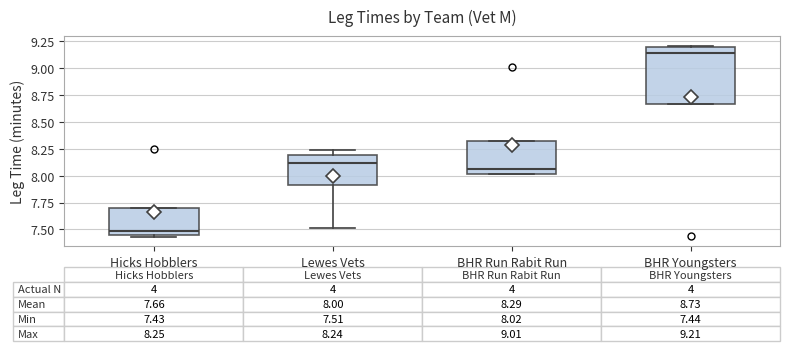

Which box is the tallest, from its lower edge to its upper edge?

BHR Youngsters